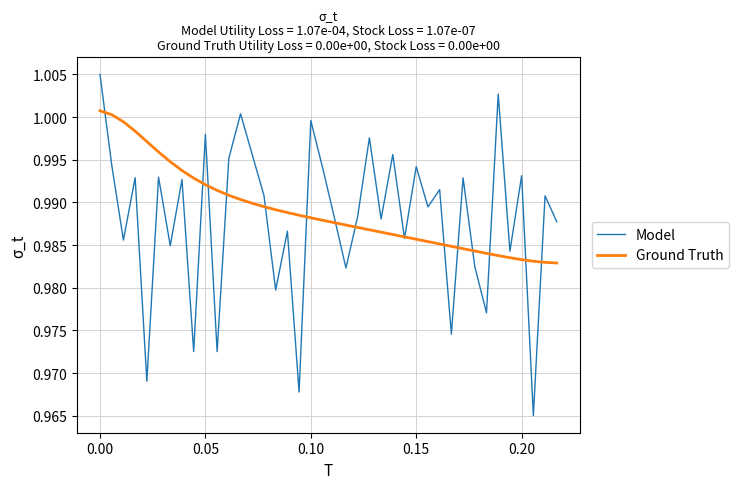

Which series ends up on top after the final intersection of Ground Truth and Model?

Model